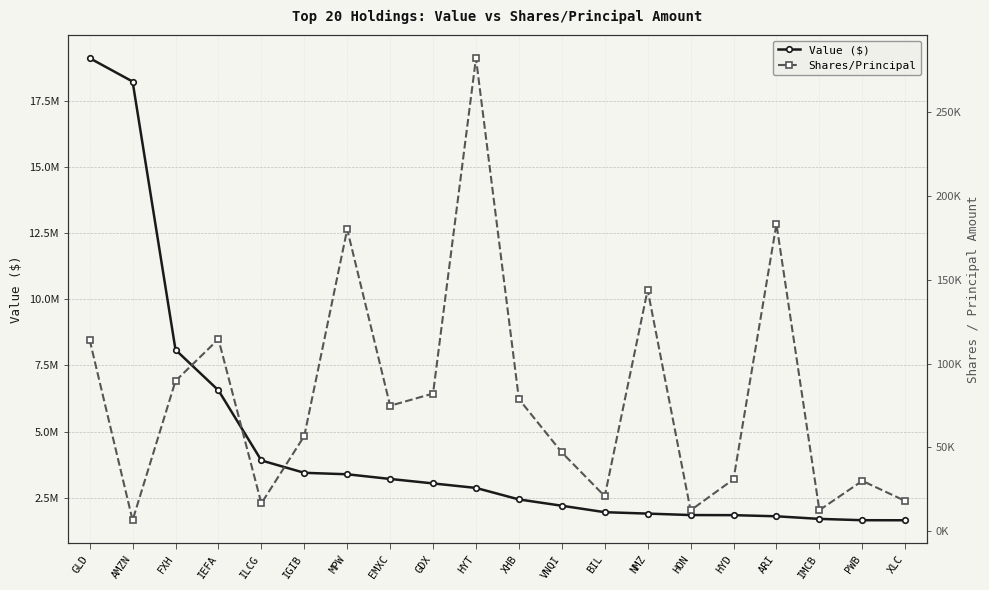

At IMCB, list the series in order from smallest to largest.

Shares/Principal, Value ($)